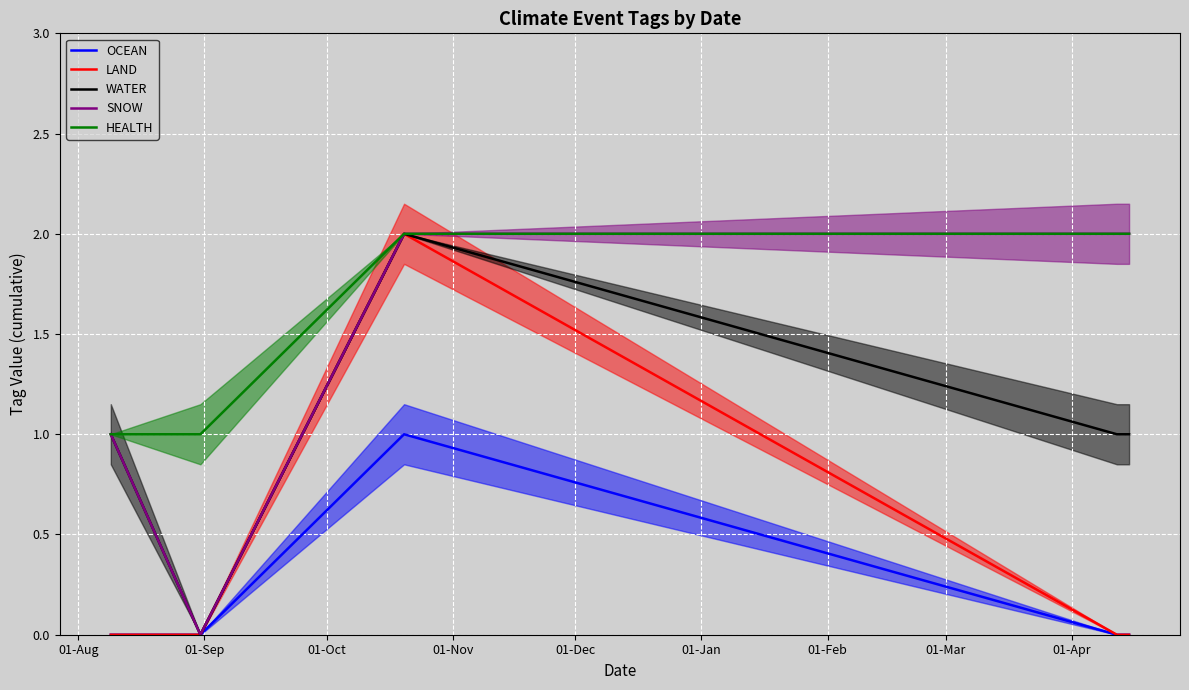

True or false: OCEAN and HEALTH cross at least once.

False